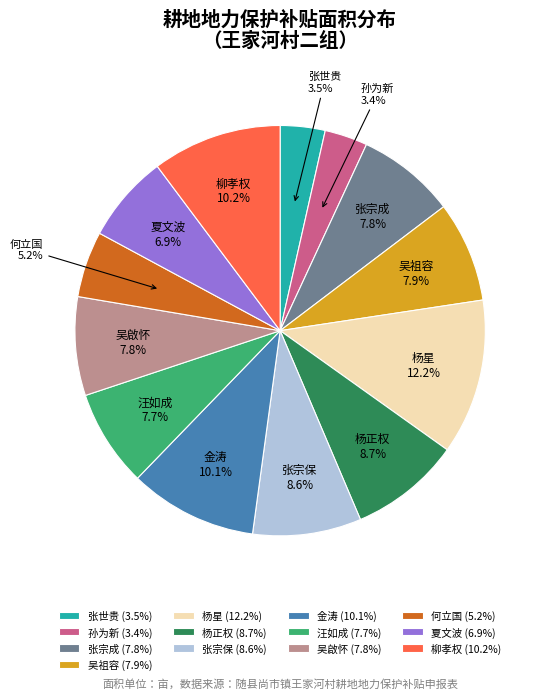

To the nearest percent, what portion does 吴啟怀 represent?

8%